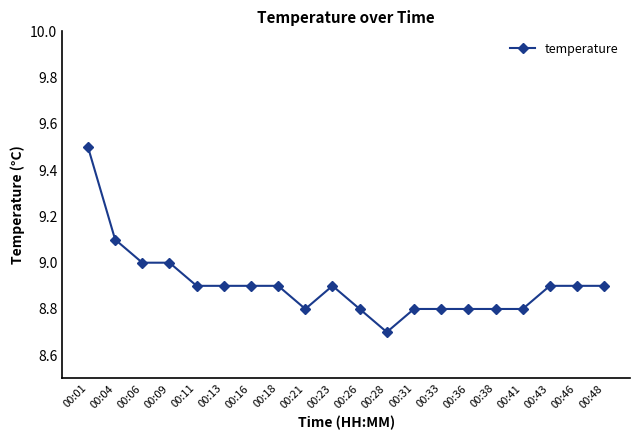

Between 00:06 and 00:46, which is larger?

00:06